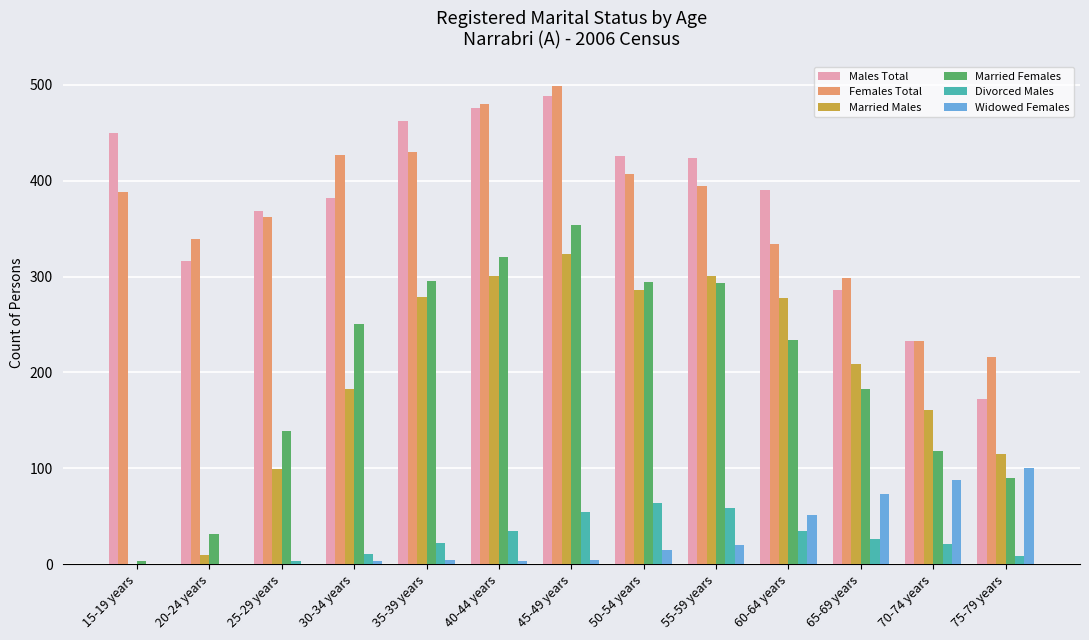

How many groups of bars are there?

13